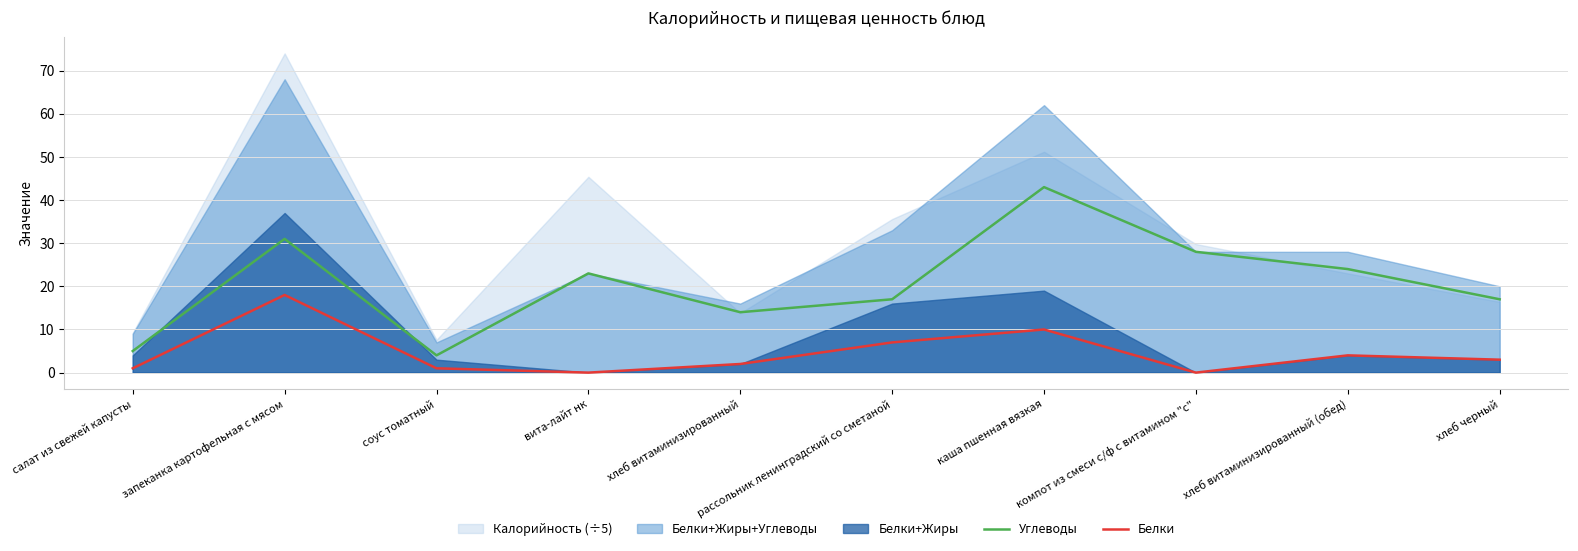

The value of Углеводы at салат из свежей капусты is 5. True or false?

True